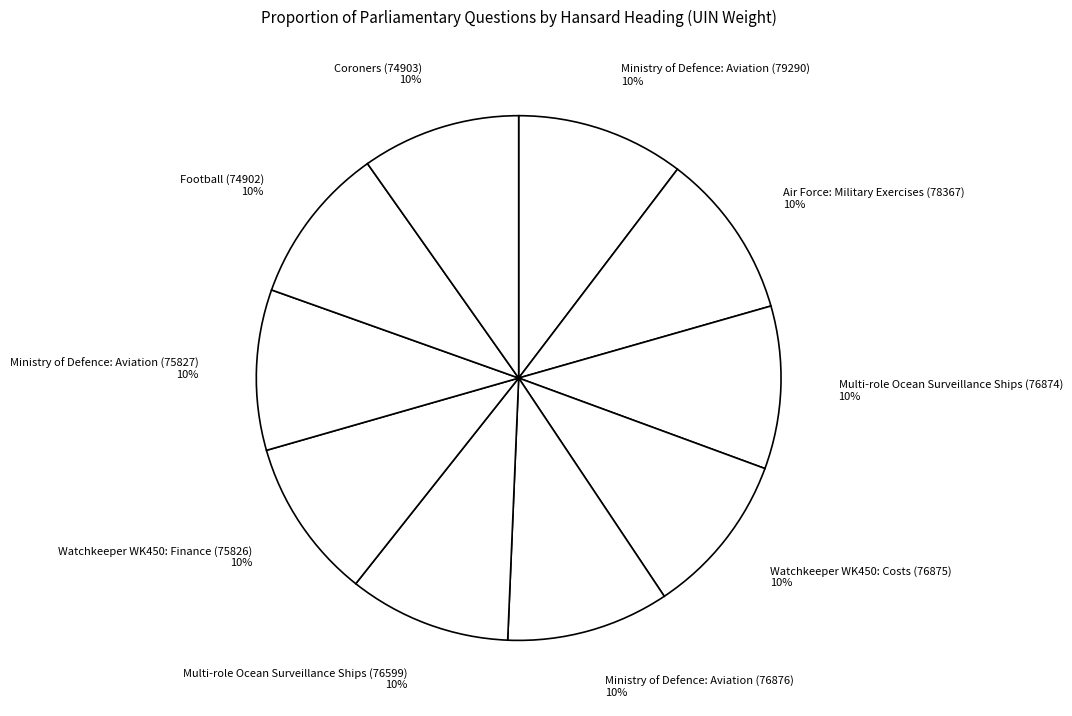

Do Multi-role Ocean Surveillance Ships (76599) and Coroners (74903) together represent more than half of the pie?

No